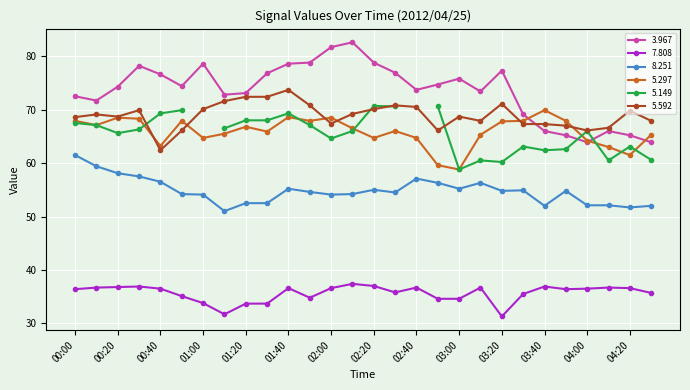

Where is 8.251 nearest to the value 56?

02:50